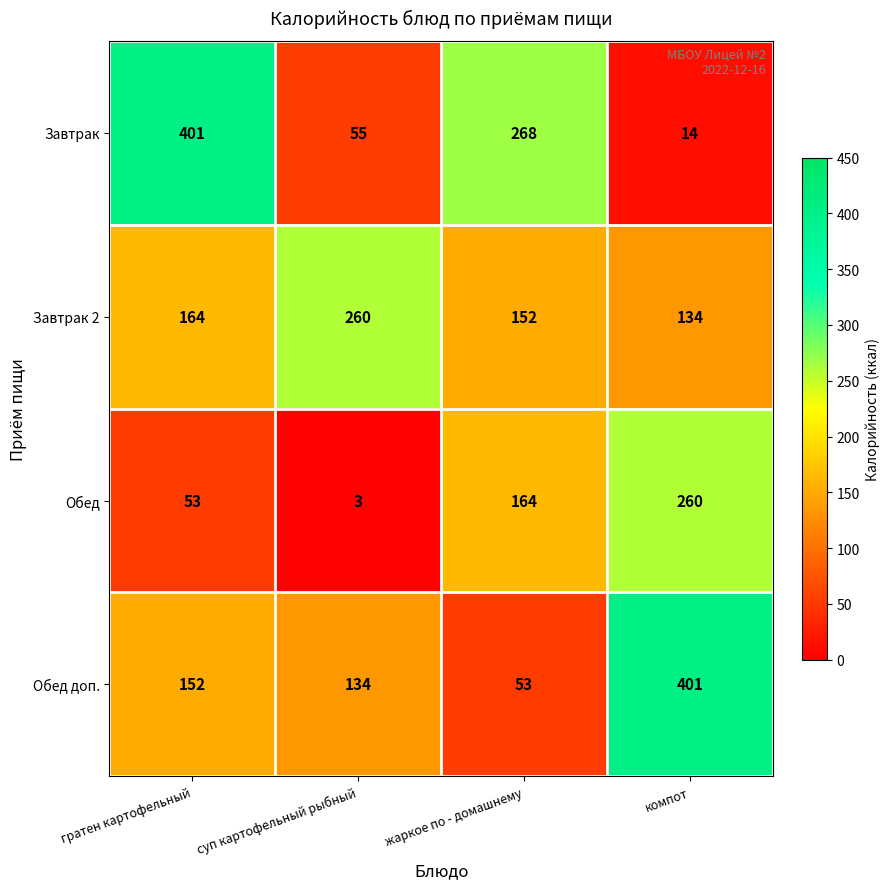

What is the maximum value for Завтрак 2?

260